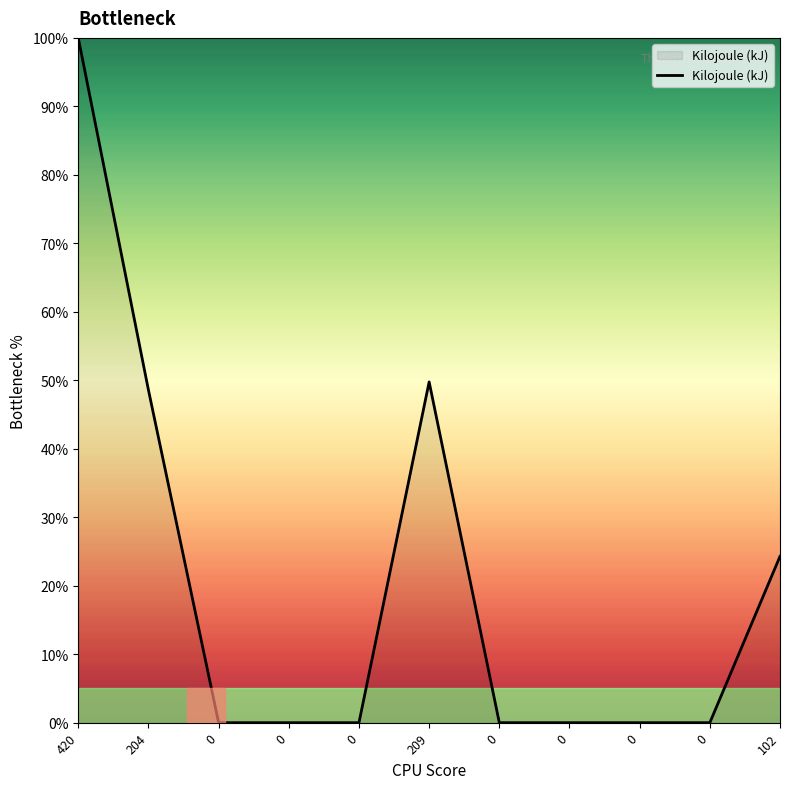

Does the chart have visible grid lines?

No